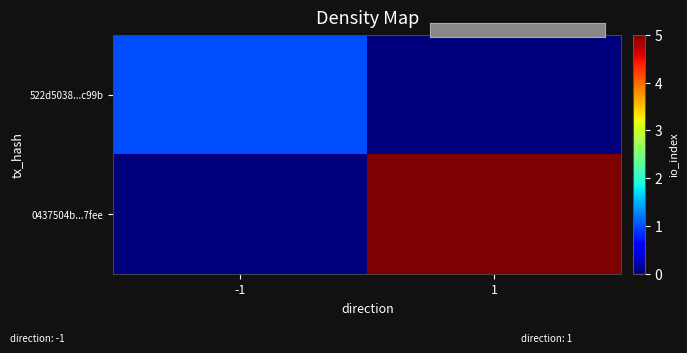

Which series has the widest spread of values?

0437504b...7fee